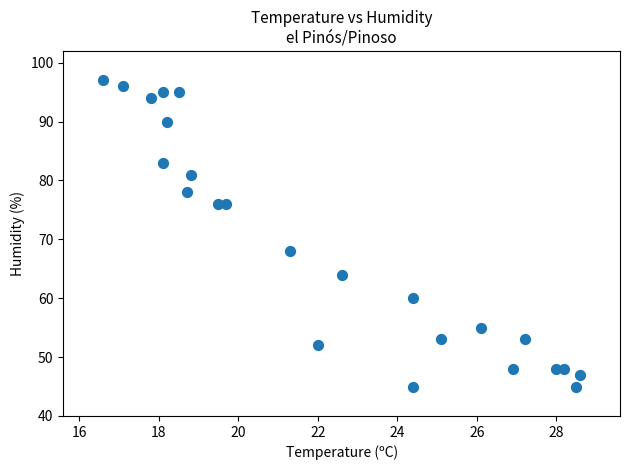

What is the range of Y values (max minus min)?

52